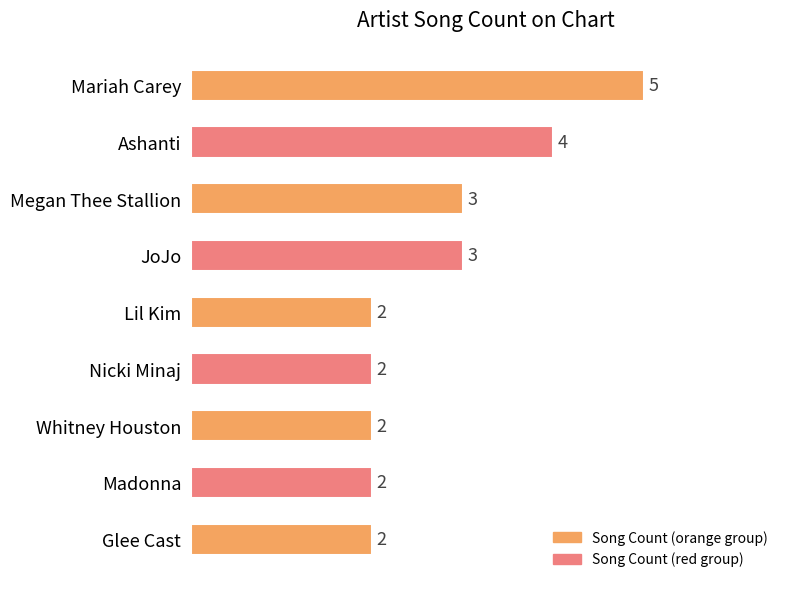

How many bars are there in total?

9